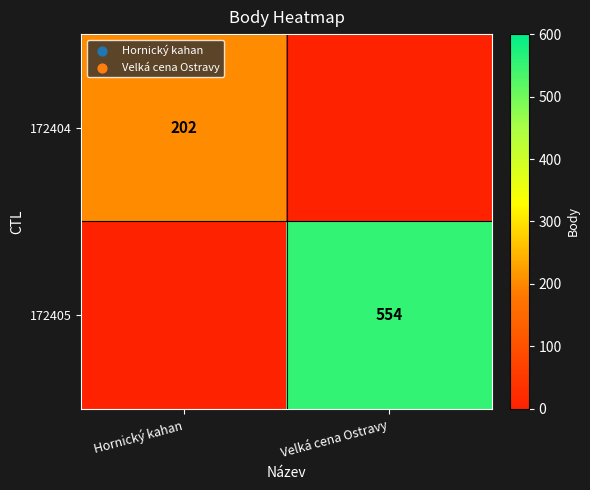

Which category has the highest value across all series?

Velká cena Ostravy